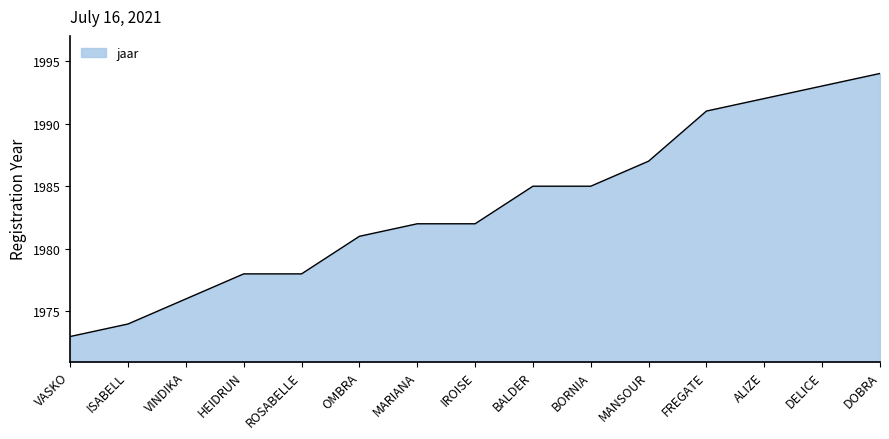

What position from the right is DOBRA?

1